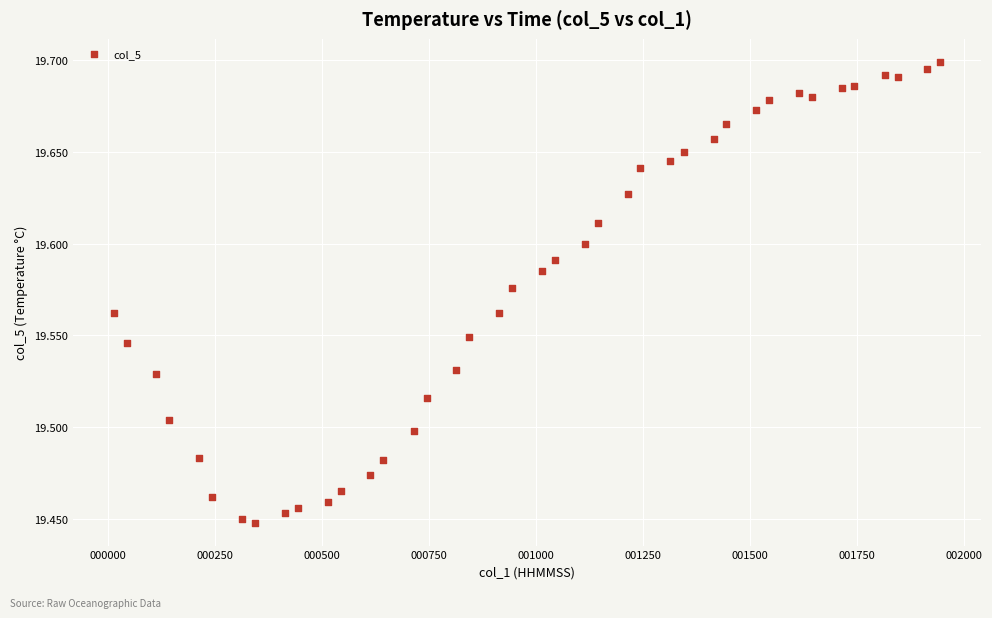

What is the range of Y values (max minus min)?

0.3